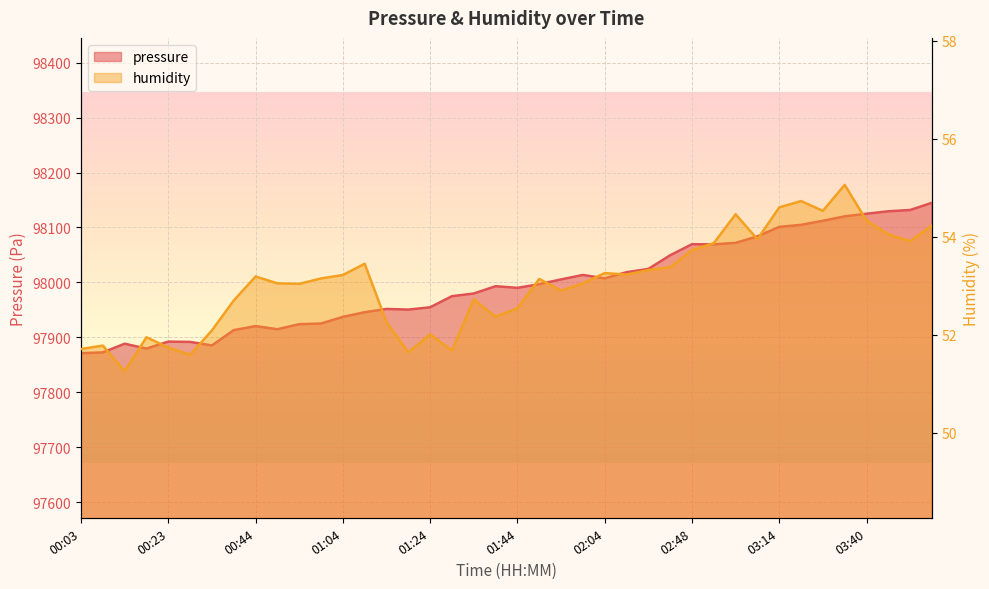

True or false: pressure and humidity intersect in this chart.

False